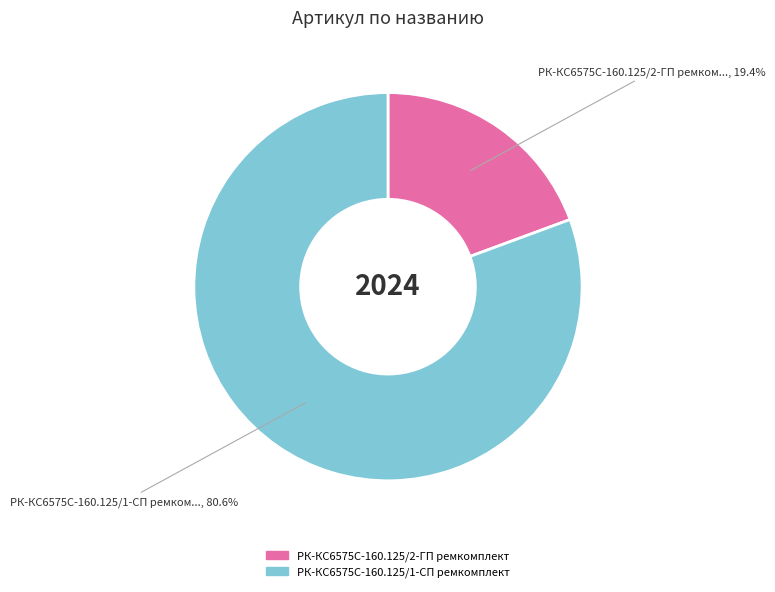

How many slices are in this pie chart?

2